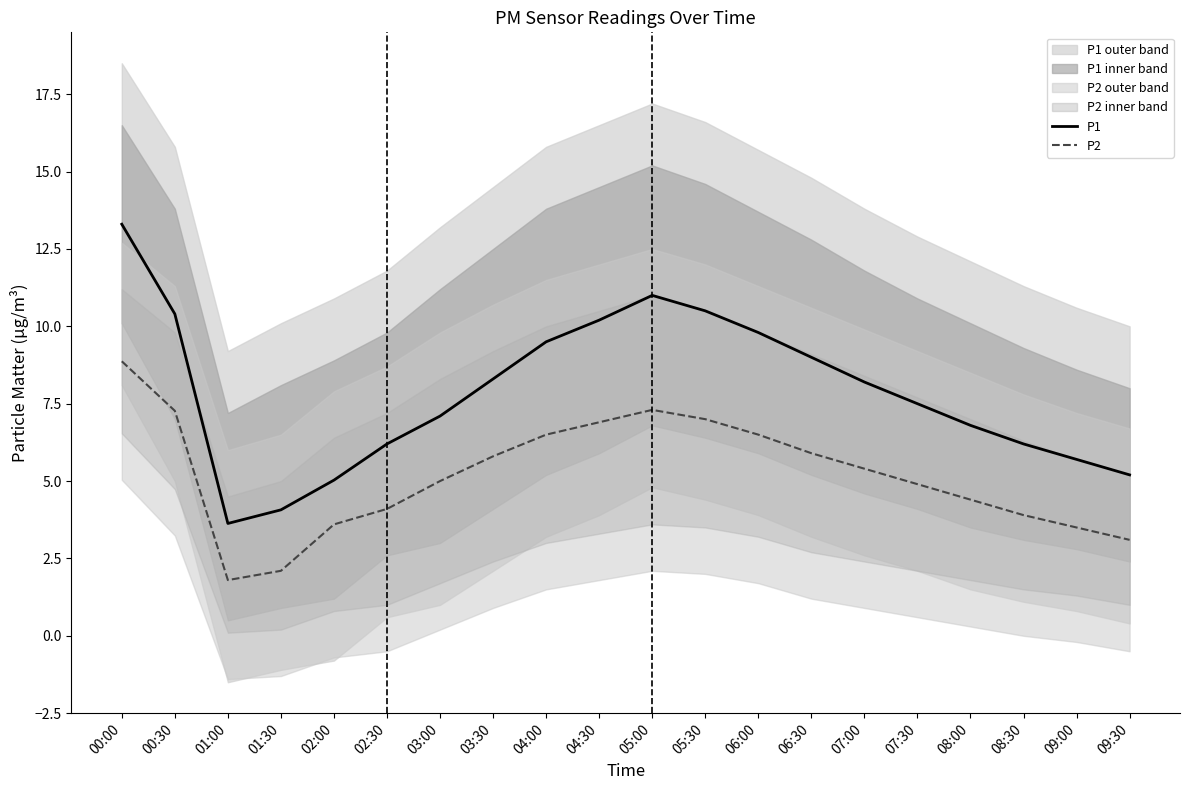

At which category does the chart reach its peak across all series?

00:00